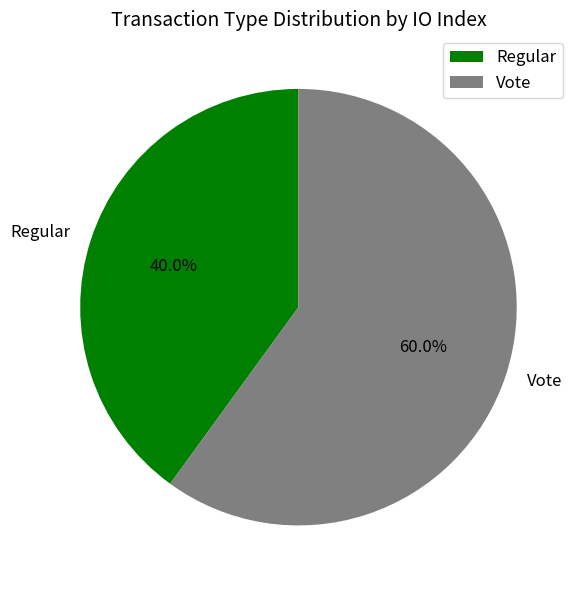

Which has a higher value, Vote or Regular?

Vote